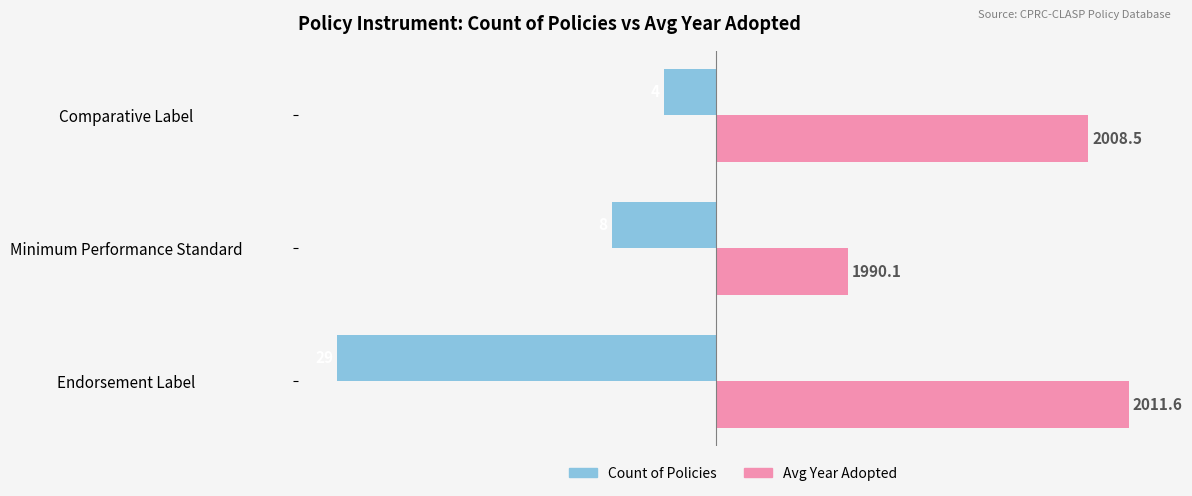

Is it true that Avg Year Adopted (offset from 1980) equals 10.1 at Minimum Performance Standard?

True